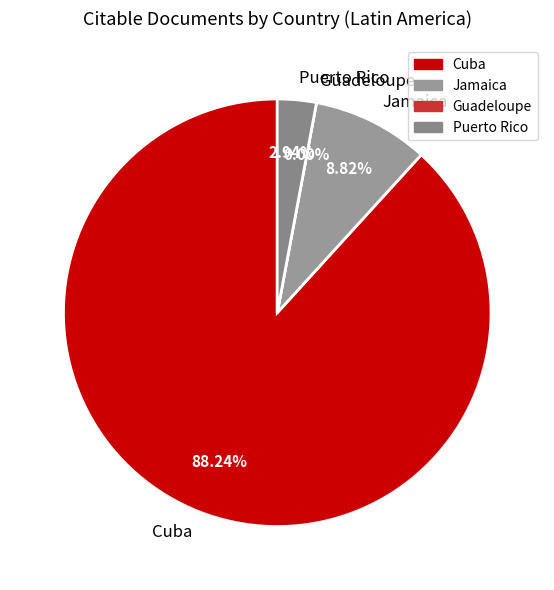

How much of the chart is everything except Cuba?

11.8%